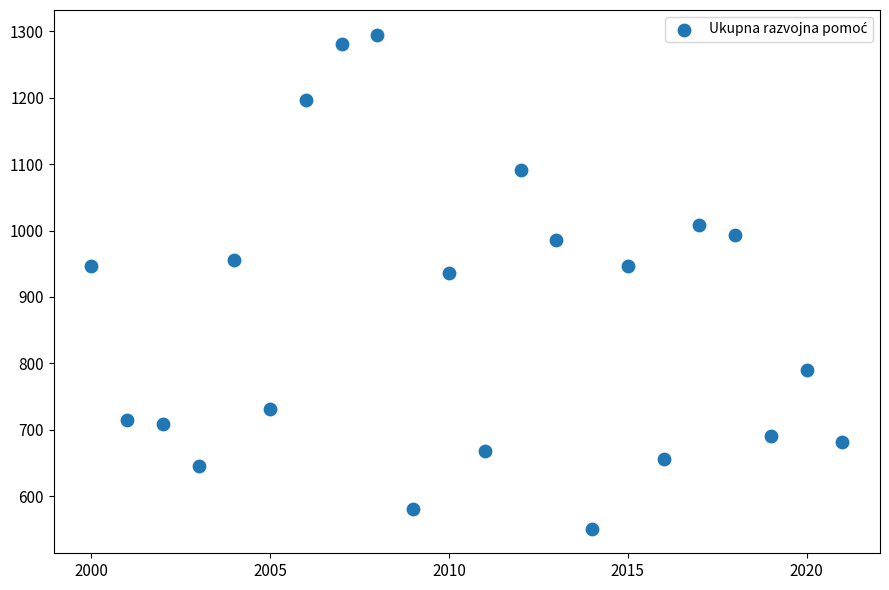

What is the range of Y values (max minus min)?

744